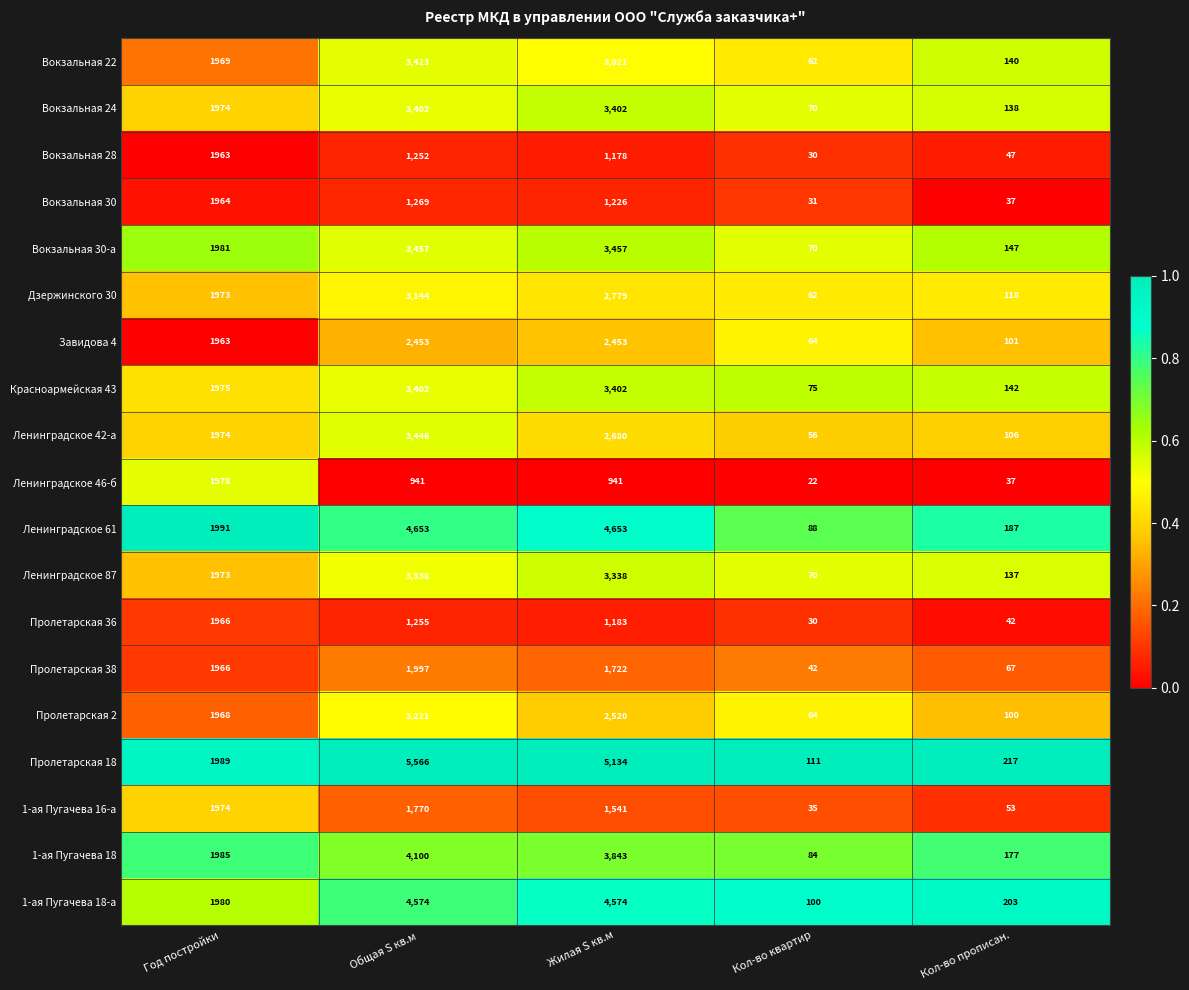

What is the maximum value for Красноармейская 43?

3402